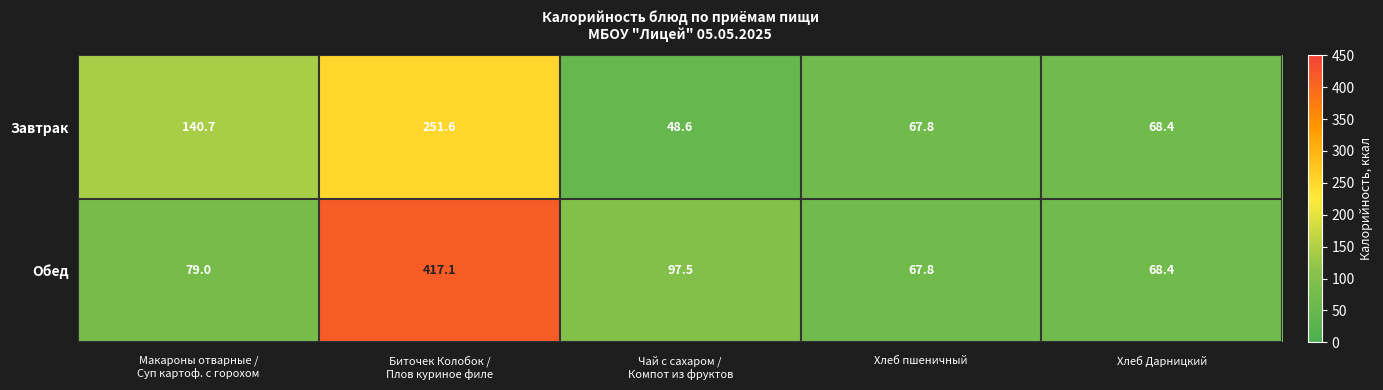

How many distinct data groups are displayed?

2